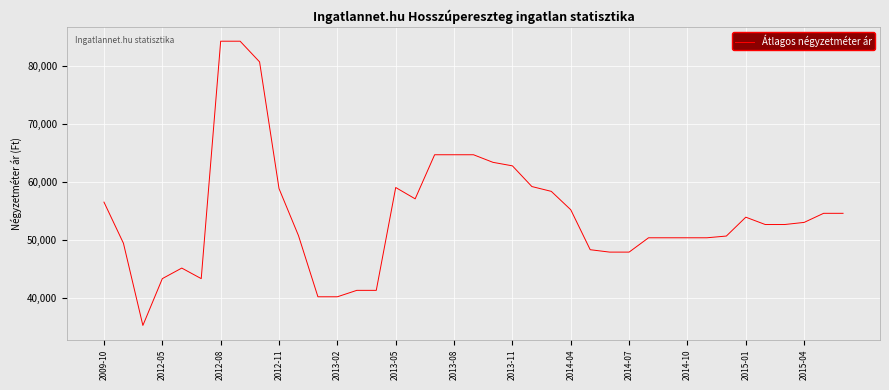

What is the minimum value shown in the chart?

35270